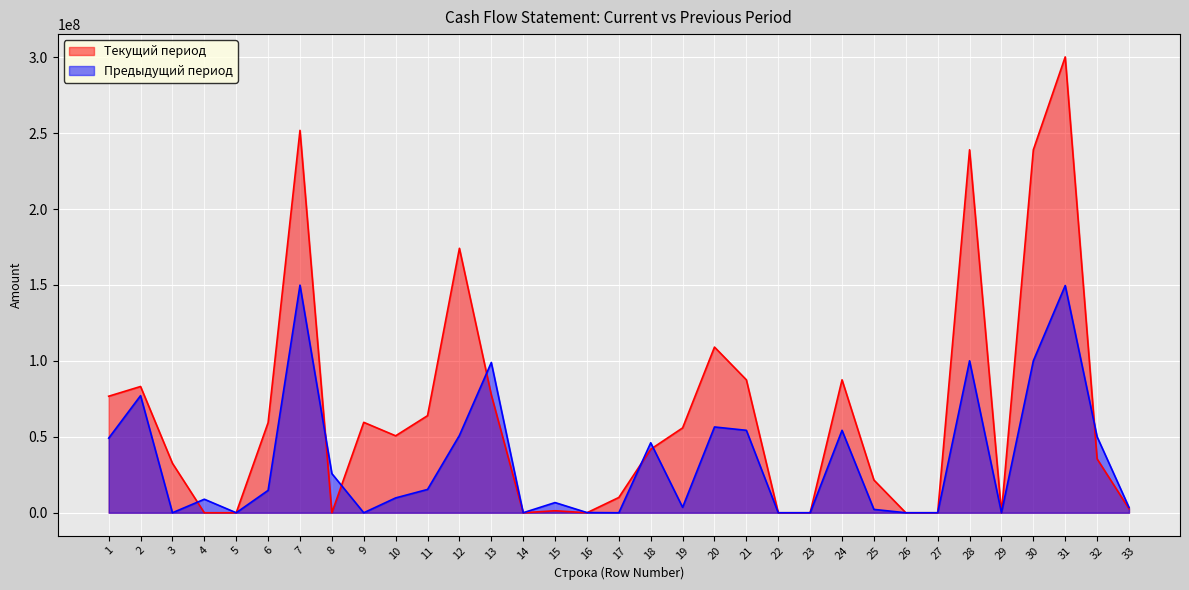

What is the spread (max minus min) of values at 1?

27626482.2